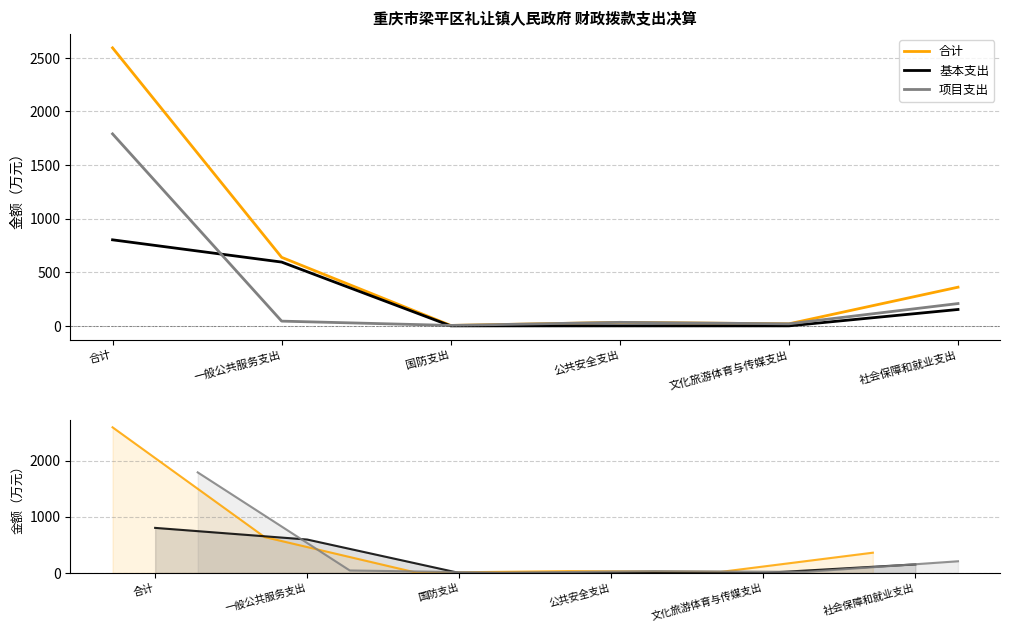

Between which two adjacent categories do 基本支出 and 项目支出 first intersect?

合计 and 一般公共服务支出